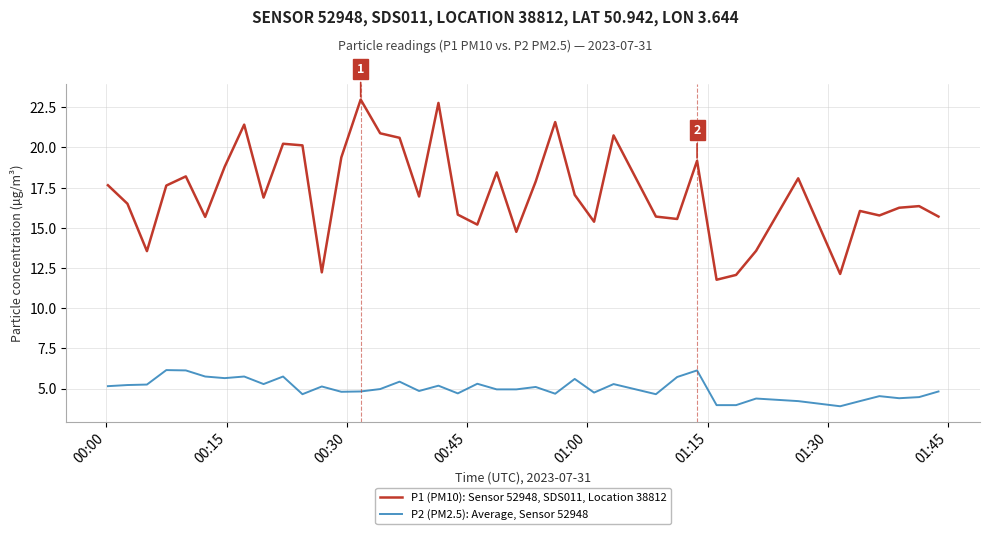

What is the maximum value shown in the chart?

23.0